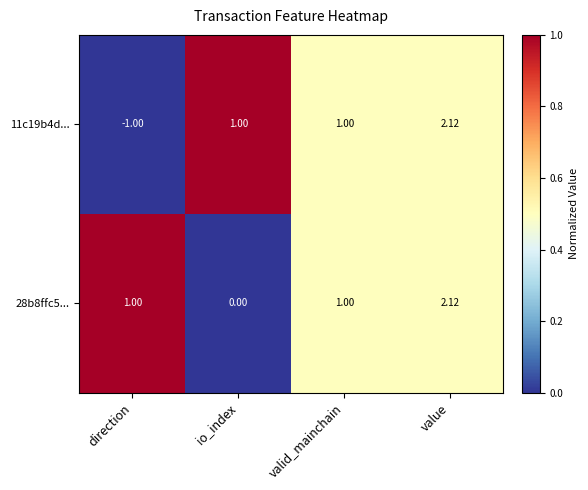

Which category has the highest value in the 28b8ffc5... series?

value